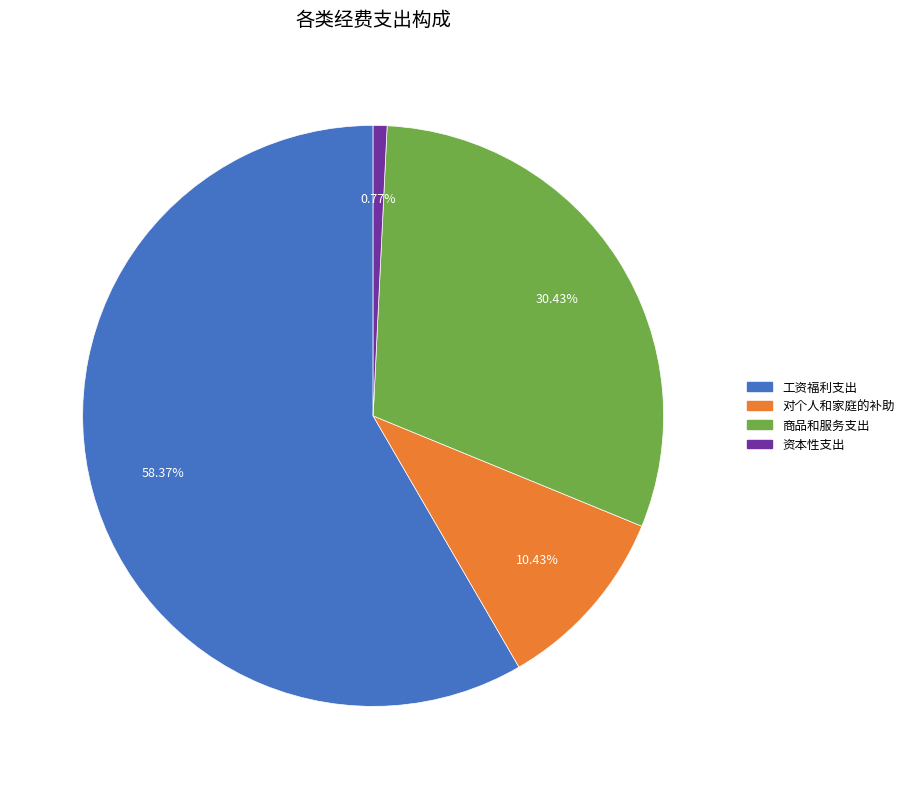

Is there any slice that represents more than half of the pie?

Yes